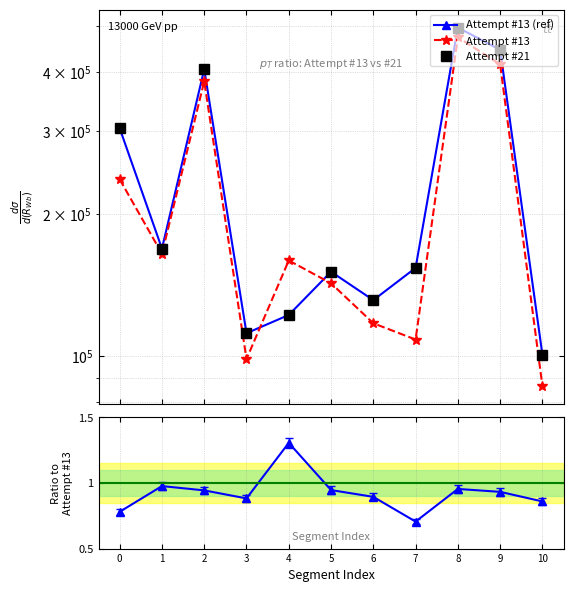

True or false: Attempt #21 / #13 and Attempt #13 intersect in this chart.

False